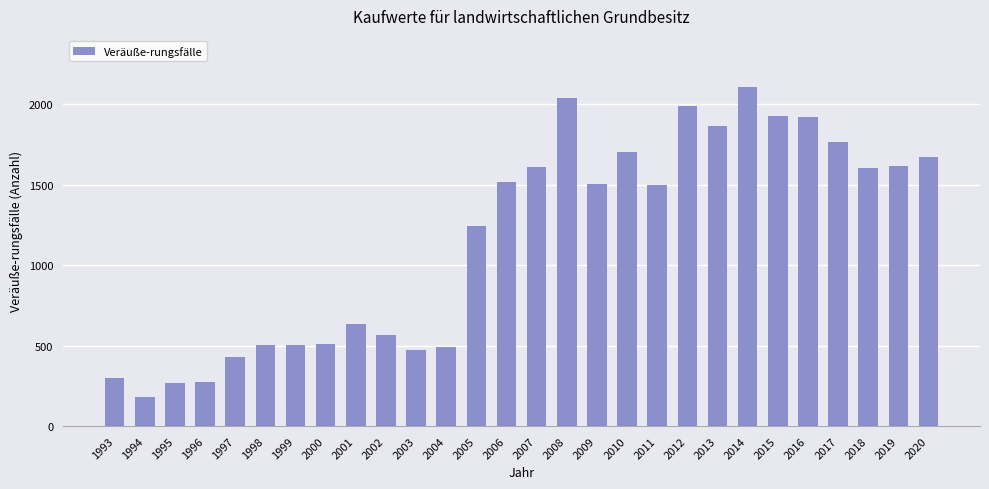

Is it true that the value at 2016 is 1922?

True